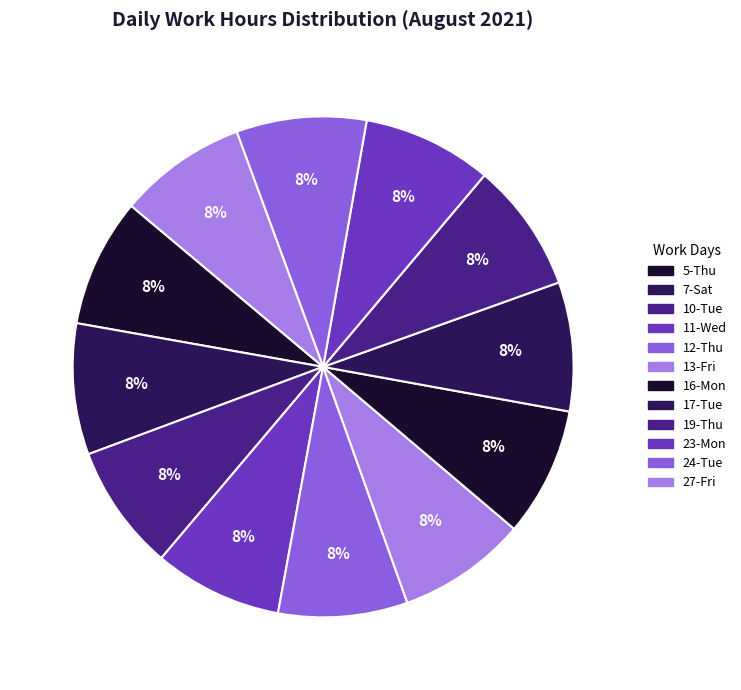

Which category has the biggest portion of the pie?

7-Sat